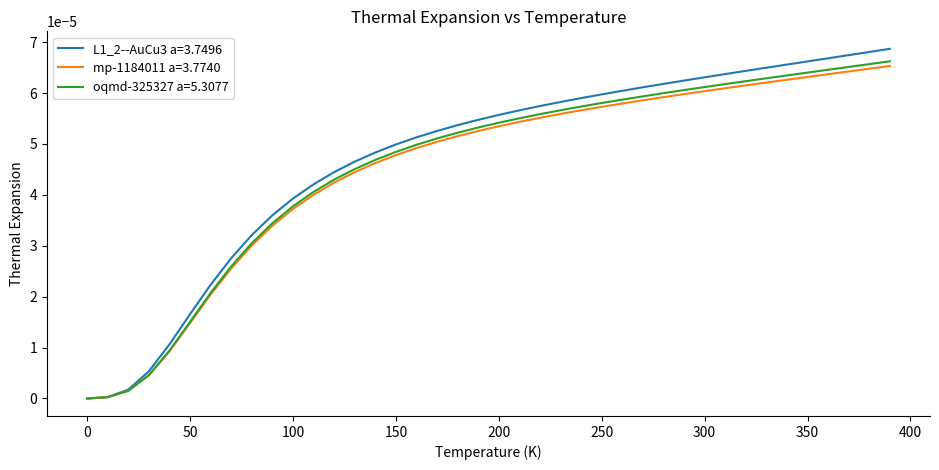

Which series has the widest spread of values?

L1_2--AuCu3 a=3.7496